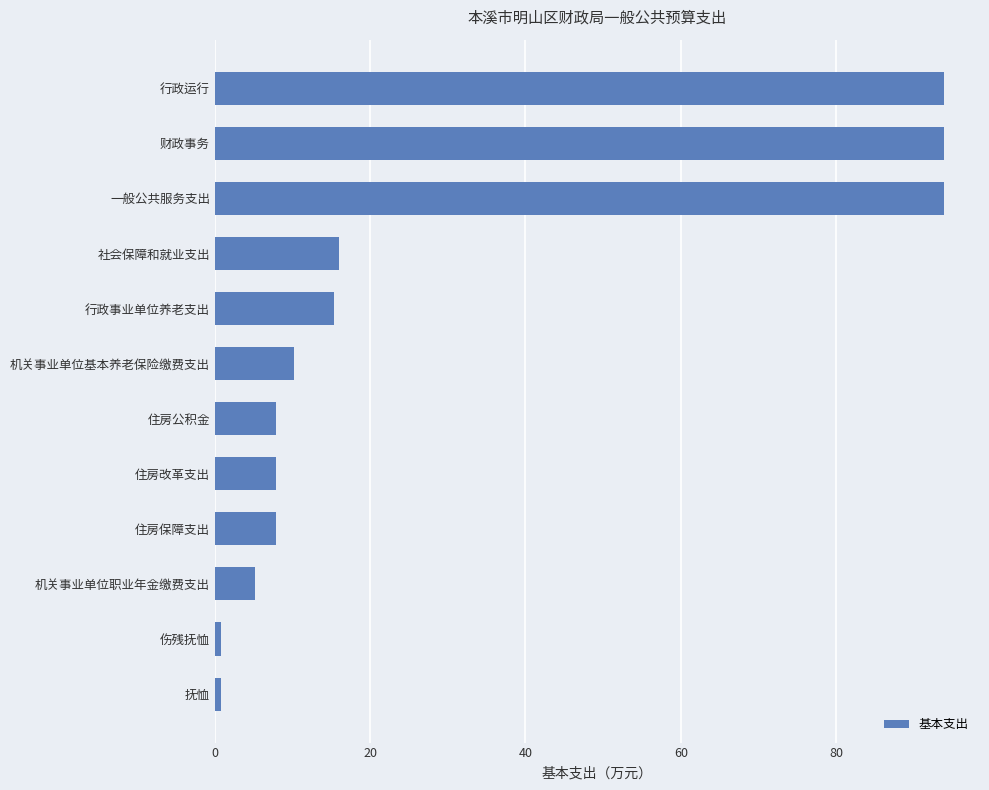

How many values exceed 10?

6